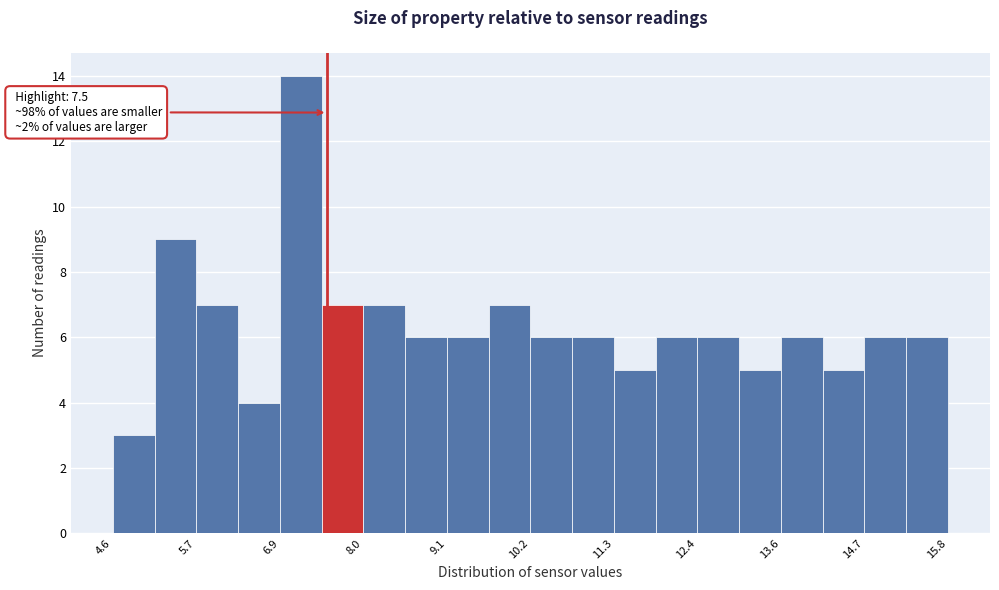

Around what value on the x-axis is the tallest bar? Give the approximate position of its centre, as read against the axis.

7.2